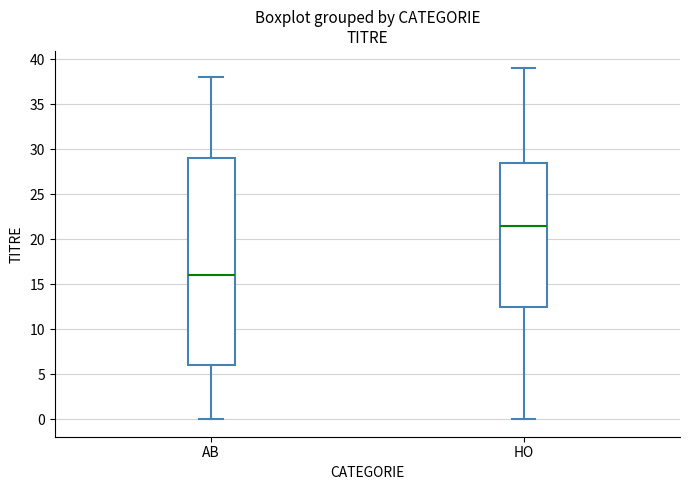

Which box has the highest median line?

HO